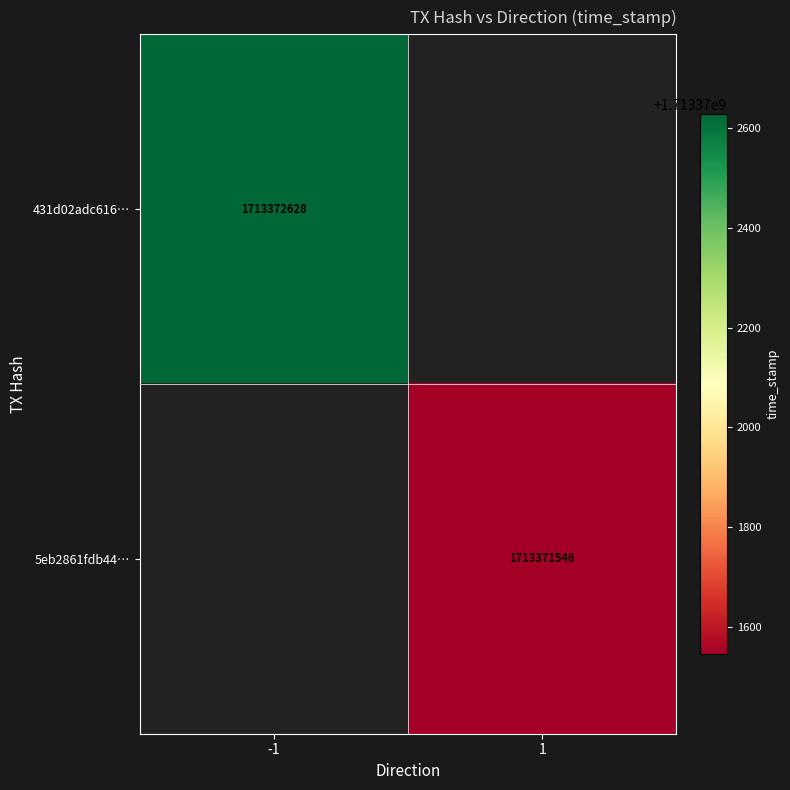

Which series has the largest total across all categories?

431d02adc616ace806db326894f667d812cec3c